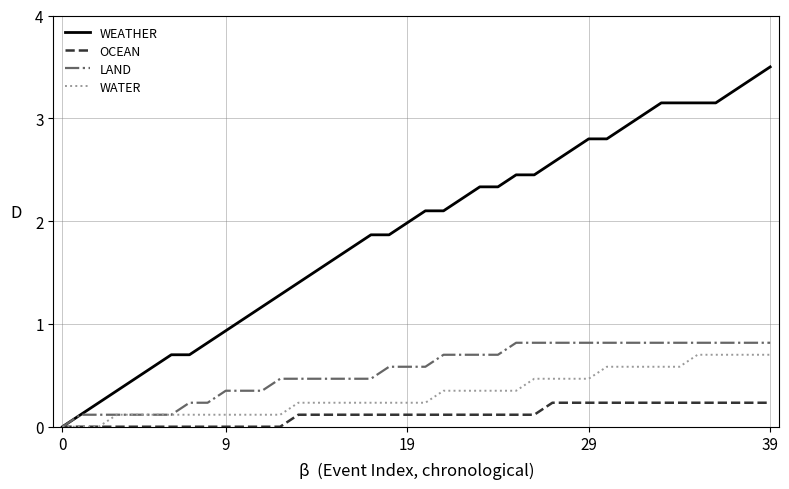

Which series has the largest range (max minus min)?

WEATHER